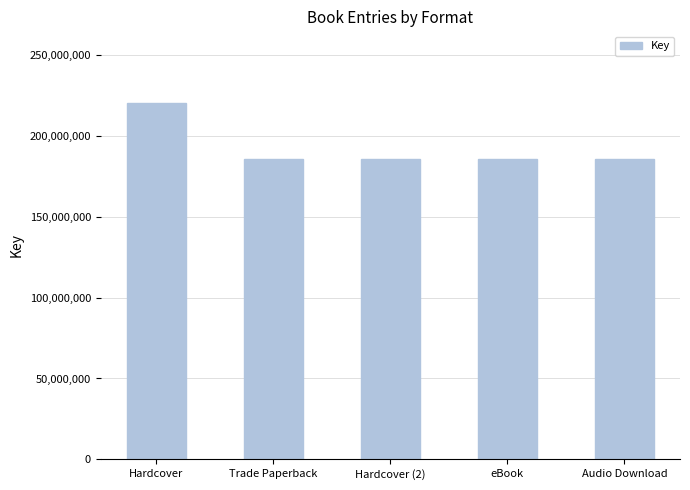

What position from the right is Trade Paperback?

4